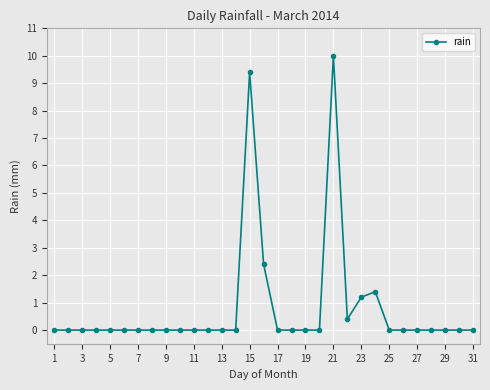

What is the greatest value displayed?

10.0